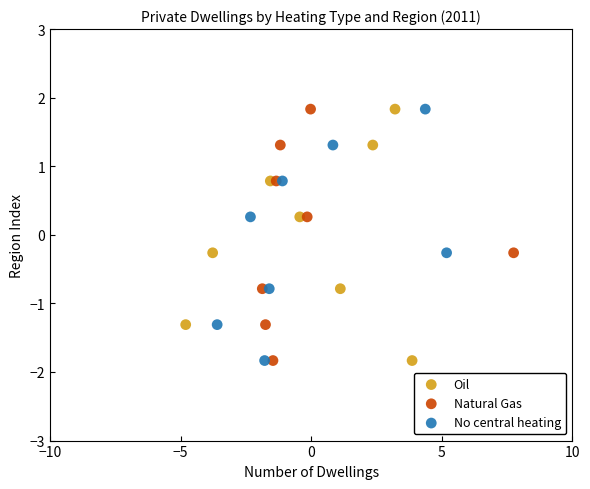

What are all the series names shown in the legend?

Oil, Natural Gas, No central heating